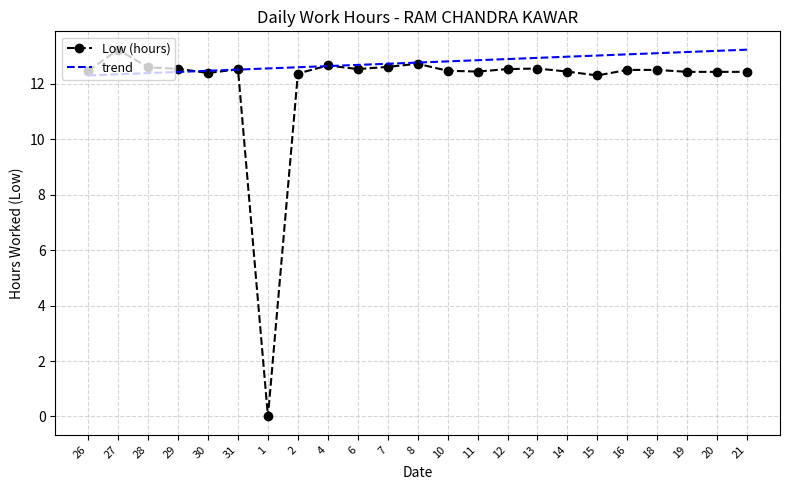

True or false: the data shows 12.6 at 13.

True